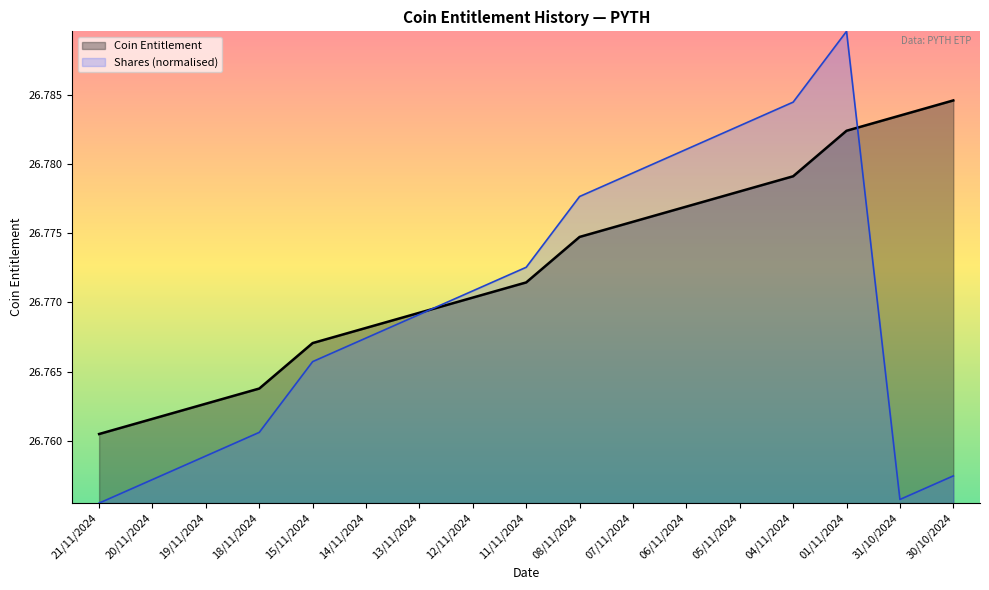

Count the number of categories in the chart.

17